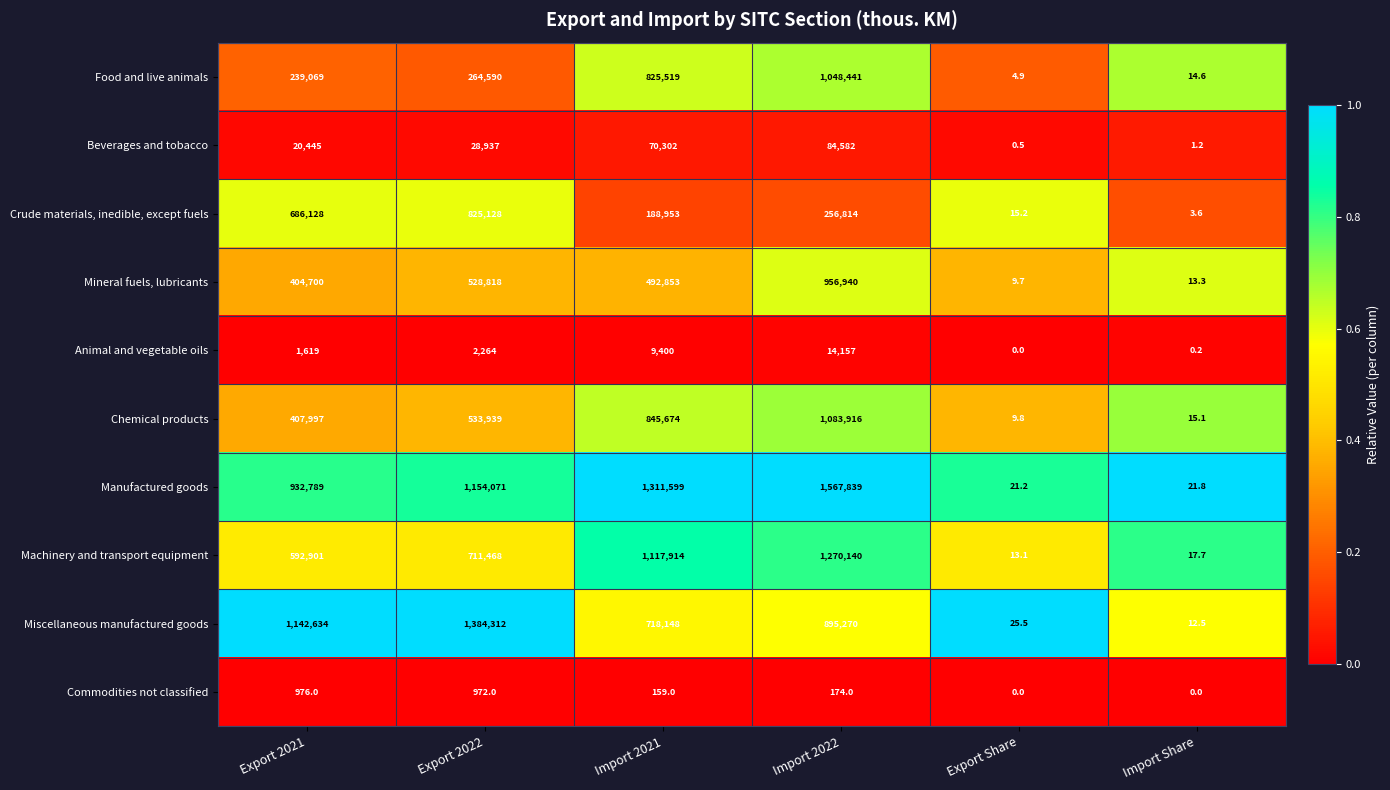

Where does the Commodities not classified series first go above 174?

Export 2021